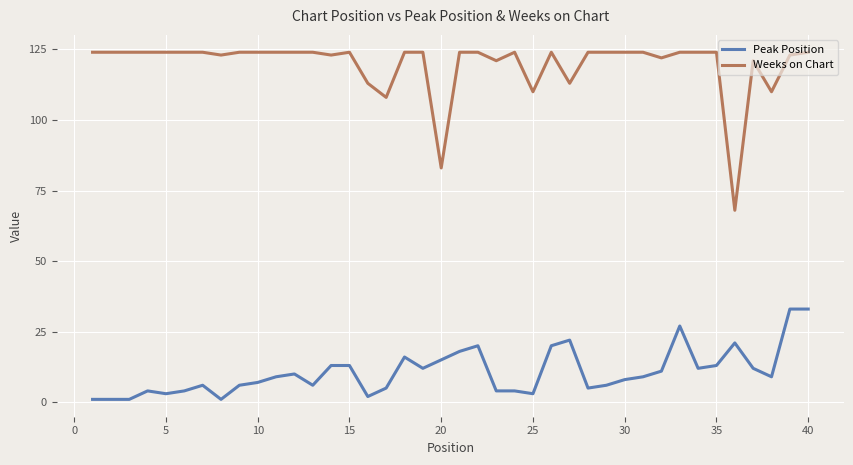

True or false: Weeks on Chart and Peak Position intersect in this chart.

False